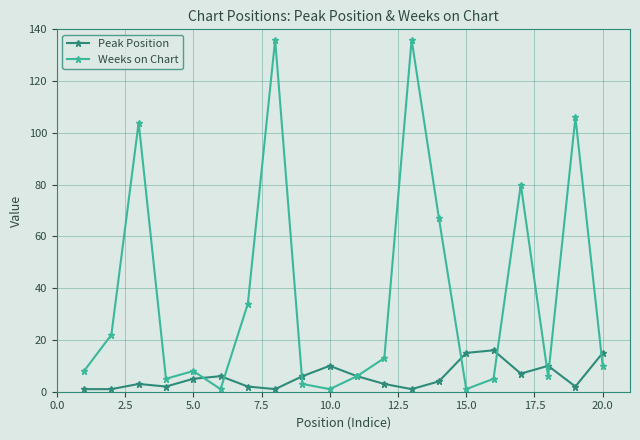

Reading left to right, extract all data points from this chart.

Peak Position: 1	1	3	2	5	6	2	1	6	10	6	3	1	4	15	16	7	10	2	15
Weeks on Chart: 8	22	104	5	8	1	34	136	3	1	6	13	136	67	1	5	80	6	106	10